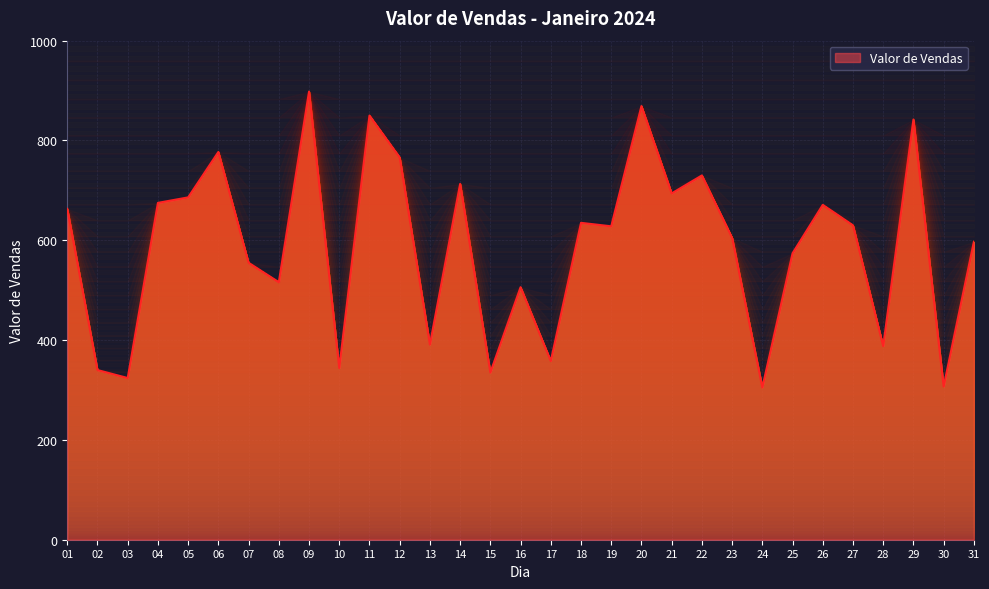

Rank the categories by value from lowest to highest.

24, 30, 03, 15, 02, 10, 17, 28, 13, 16, 08, 07, 25, 31, 23, 19, 27, 18, 01, 26, 04, 05, 21, 14, 22, 12, 06, 29, 11, 20, 09